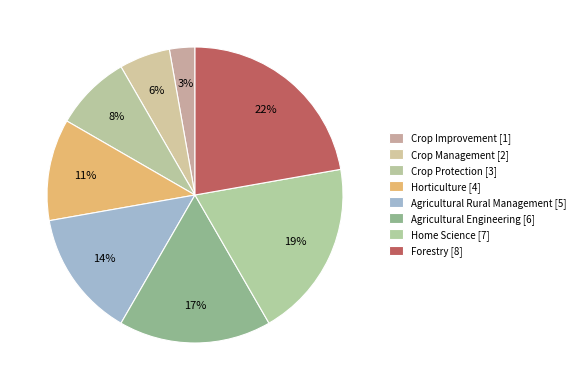

How many slices are in this pie chart?

8